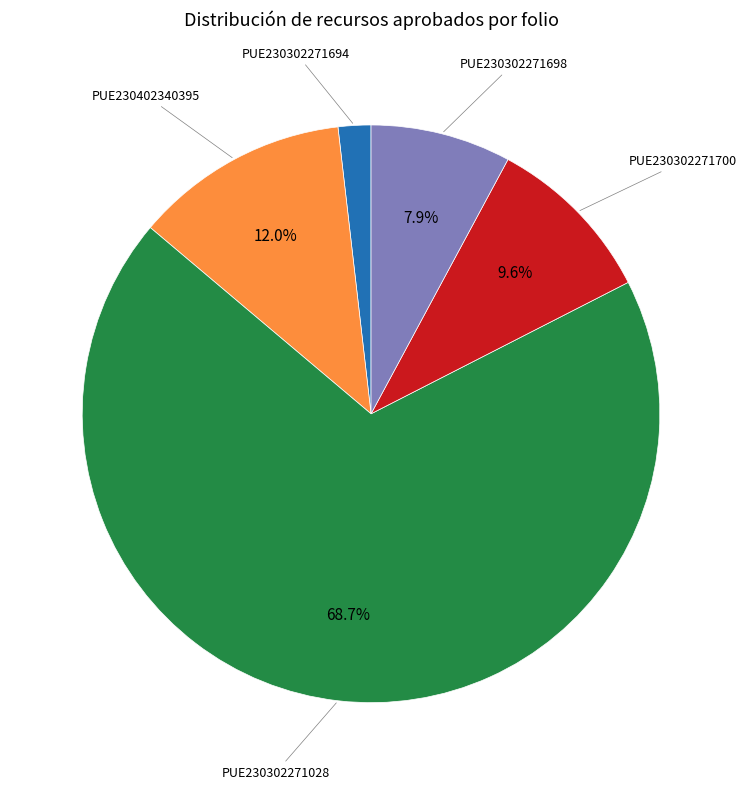

Is there a majority slice in this chart?

Yes